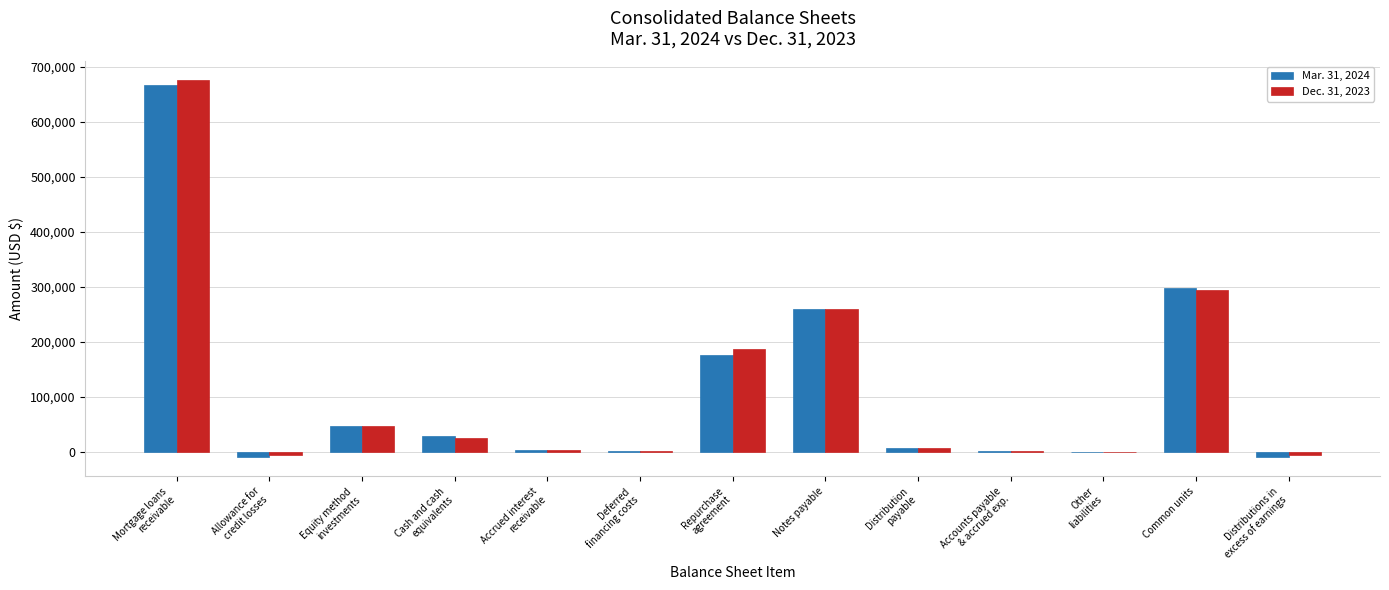

Is it true that Mar. 31, 2024 equals 297602 at Common units?

True